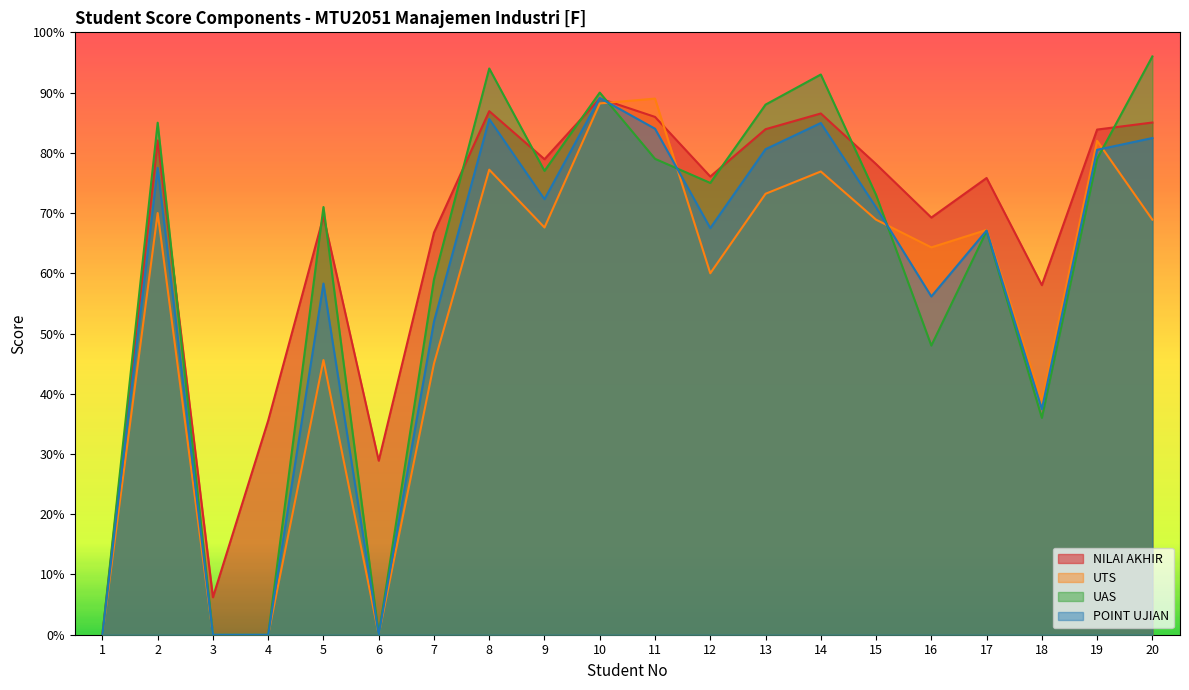

At which category is the sum across all series the highest?

10